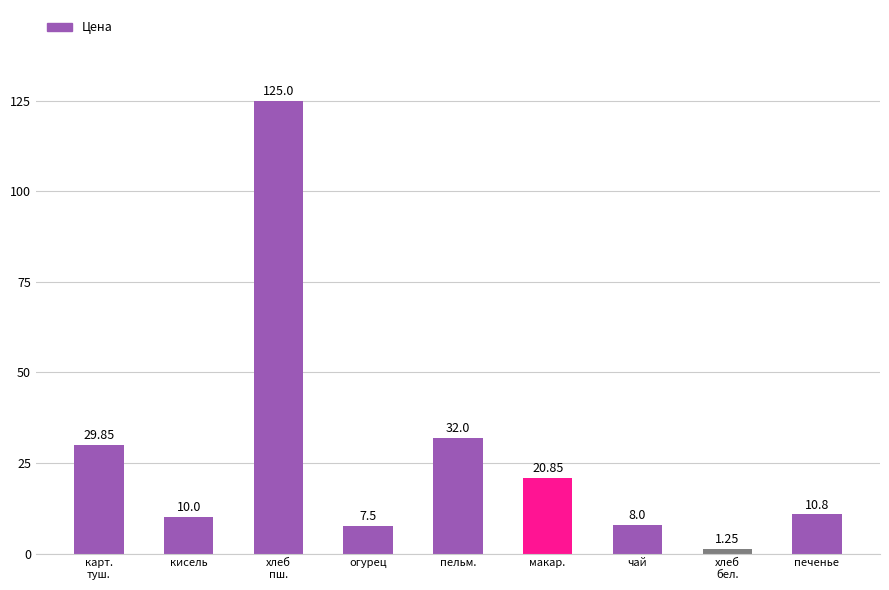

What is the value of the 4th bar from the left?

7.5